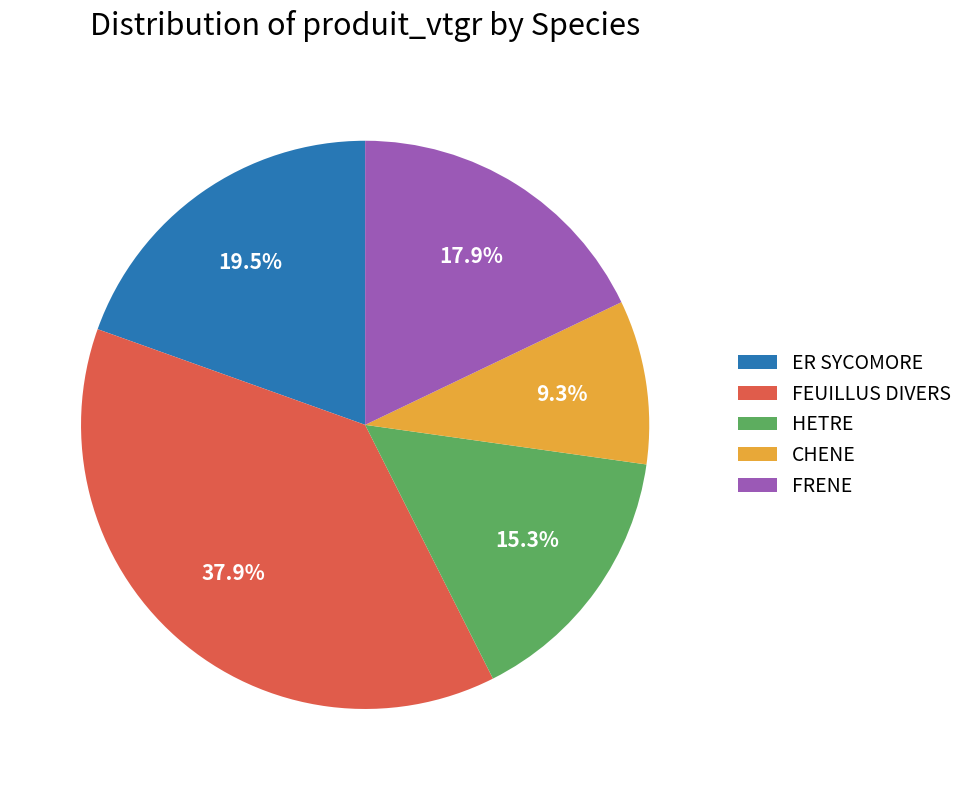

To the nearest percent, what percentage of the pie is HETRE?

15%